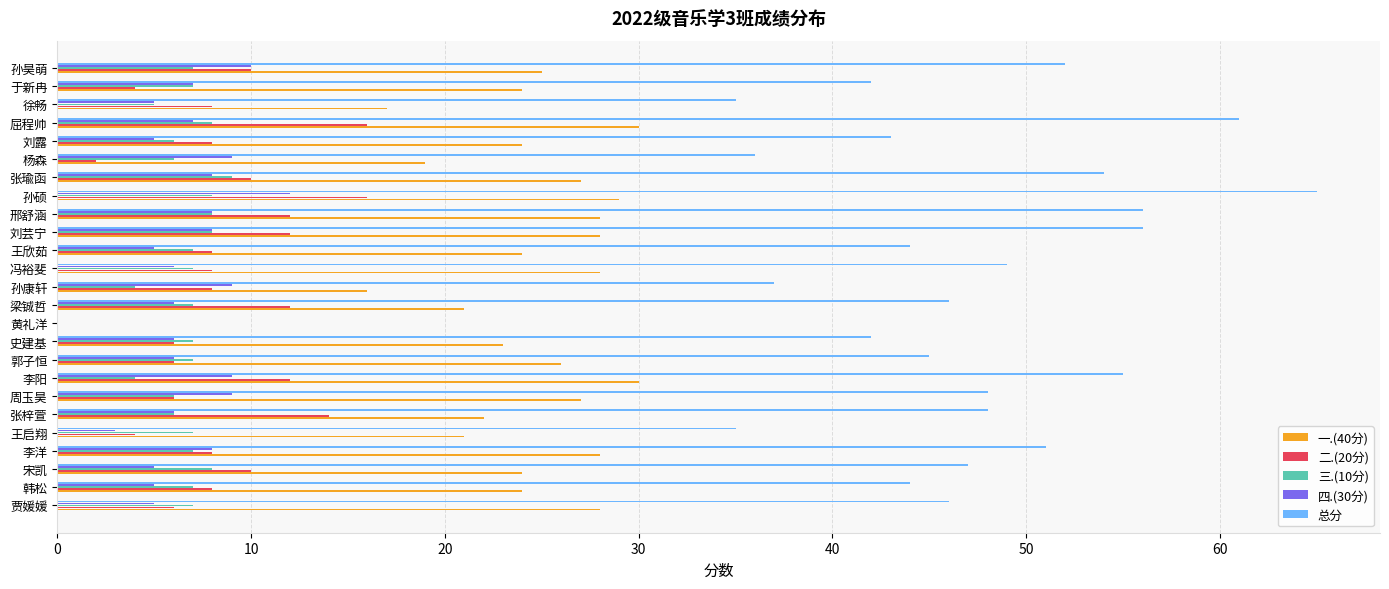

Which series has the largest total across all categories?

总分